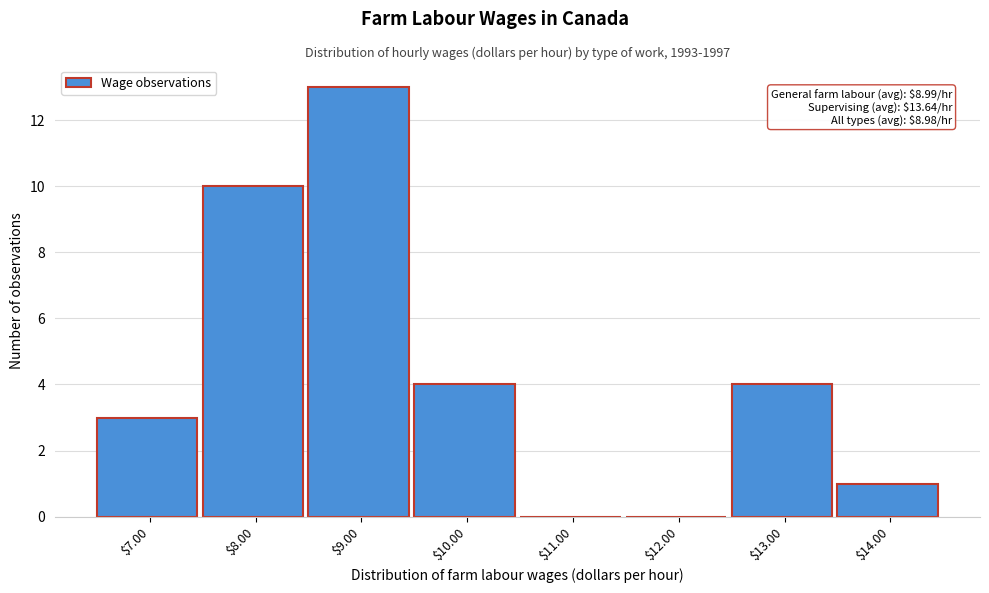

What is the greatest value displayed?

13